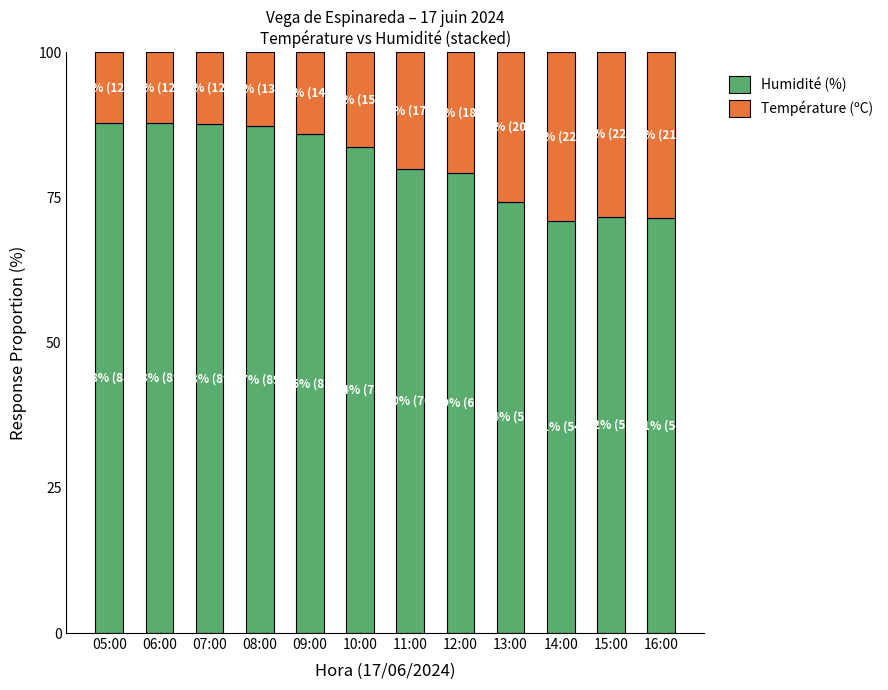

The Humidité (%) series shows 55.3 at 05:00. True or false?

False